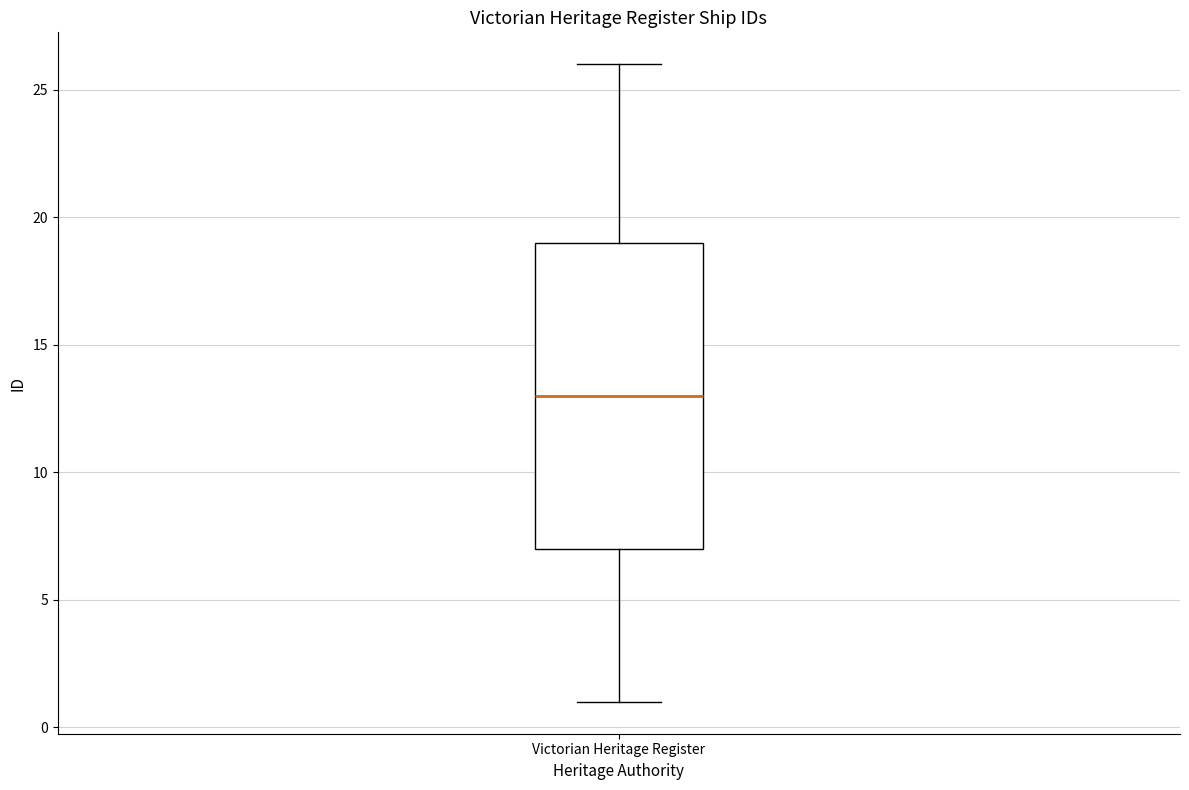

Transcribe this box plot: give where the median line is, the range the box spans, and where the two whiskers end, as read against the y-axis. The values are not printed on the chart, so give them approximately, as read against the axis.

median 13, box 7 to 19, whiskers 1 to 26